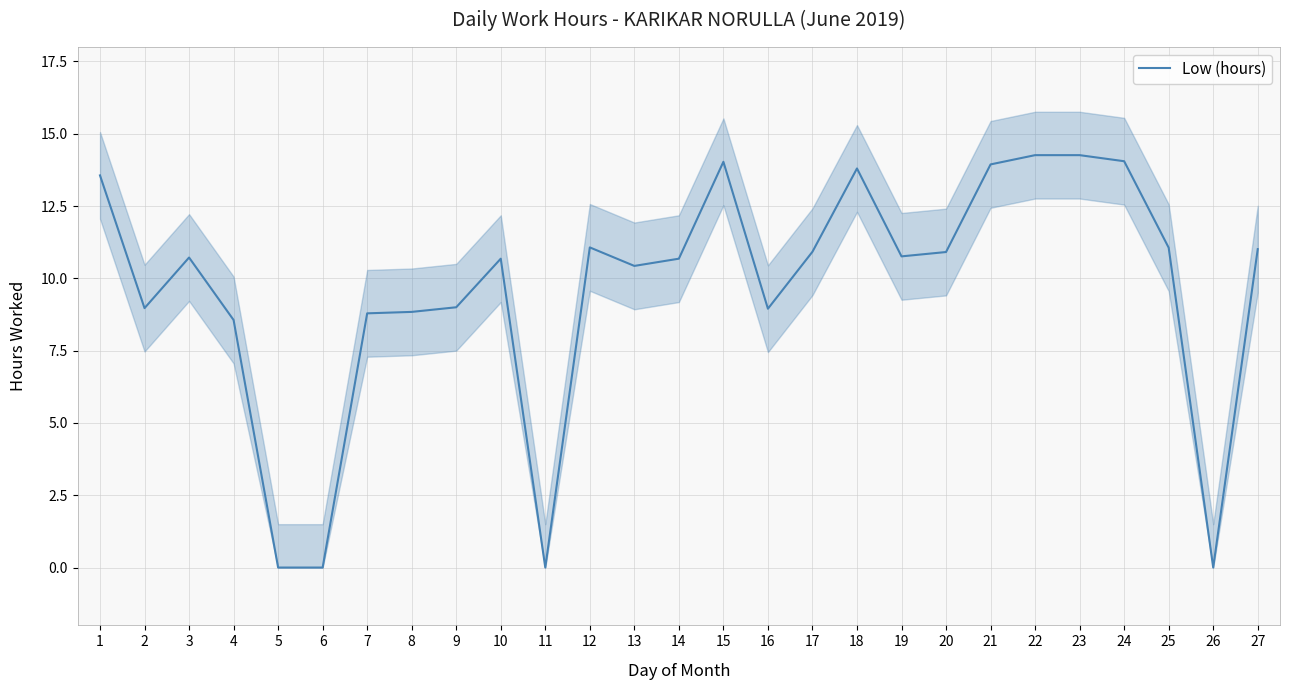

What is the change in value from 9 to 15?

+5.0